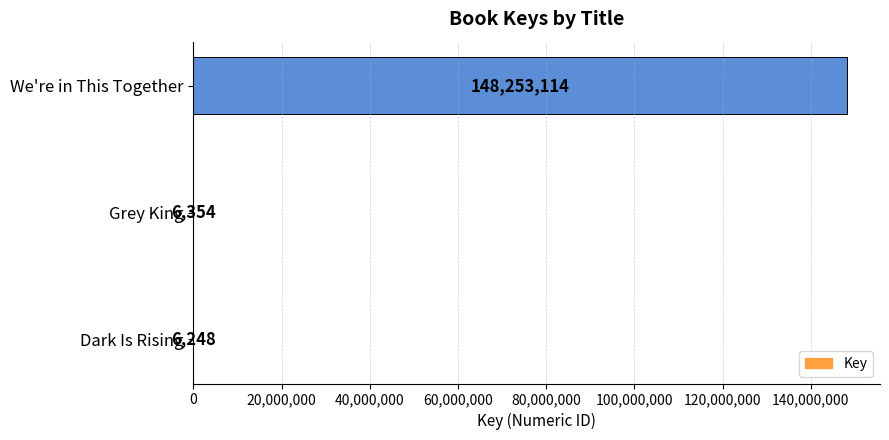

Reading bottom to top, extract all data points from this chart.

Dark Is Rising=6248	Grey King=6354	We're in This Together=148253114